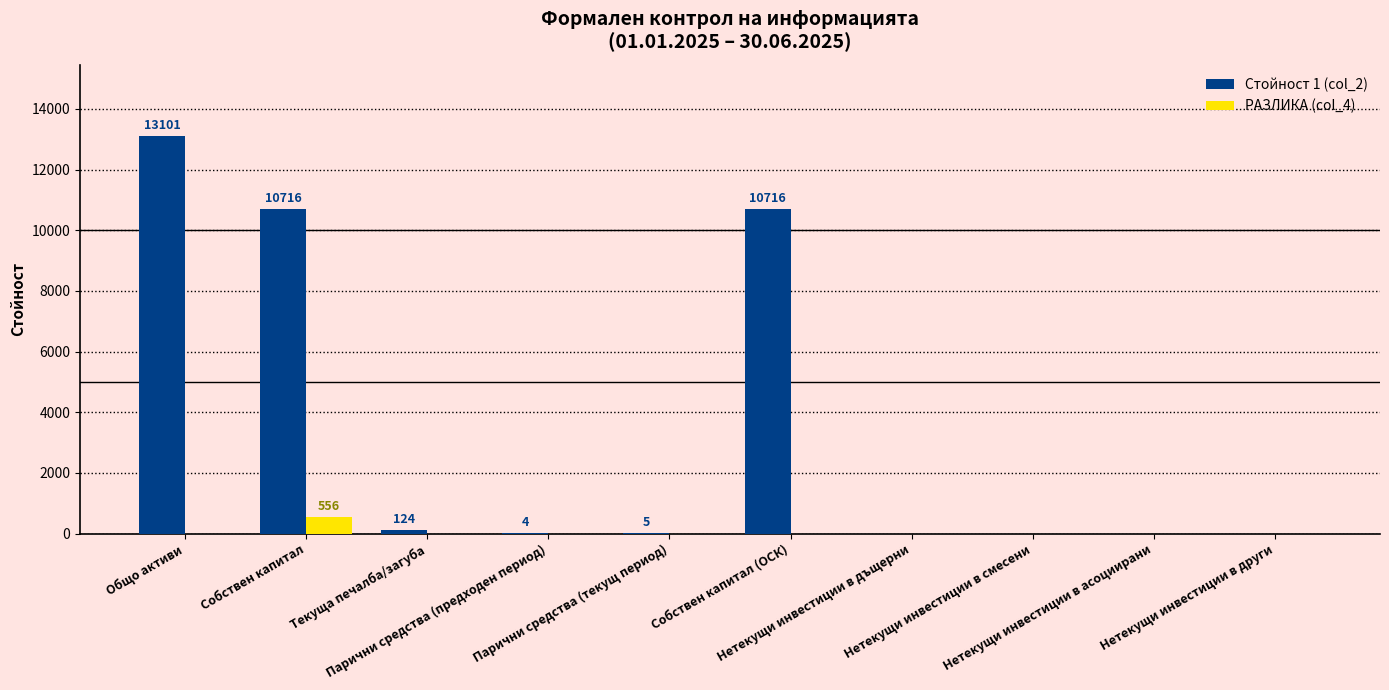

The value of Стойност 1 (col_2) at Нетекущи инвестиции в смесени is 0. True or false?

True